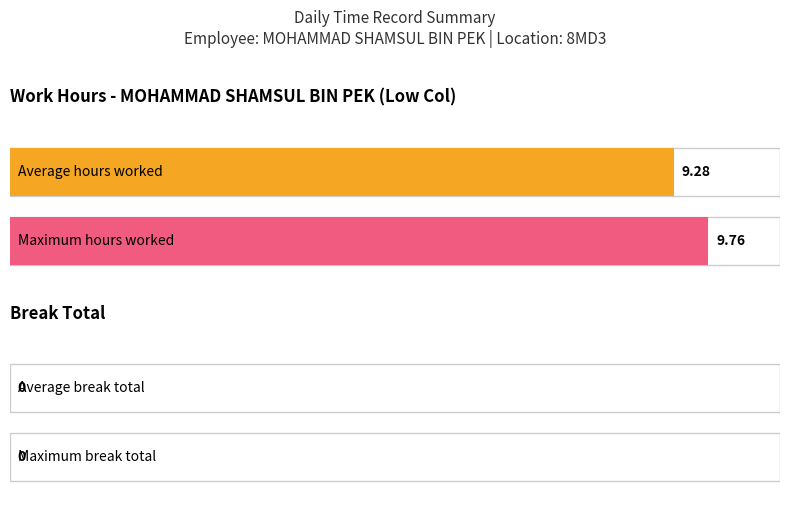

List the series in order of their overall mean, highest first.

Low (hours), Break Total